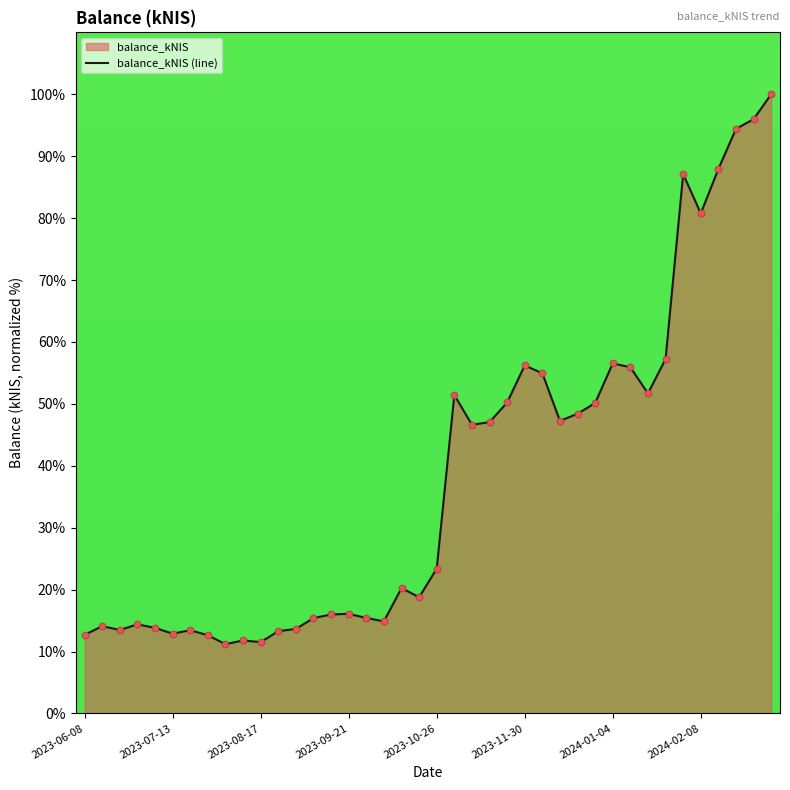

What is the difference between the values at 2023-06-08 and 2023-11-30?

43.5